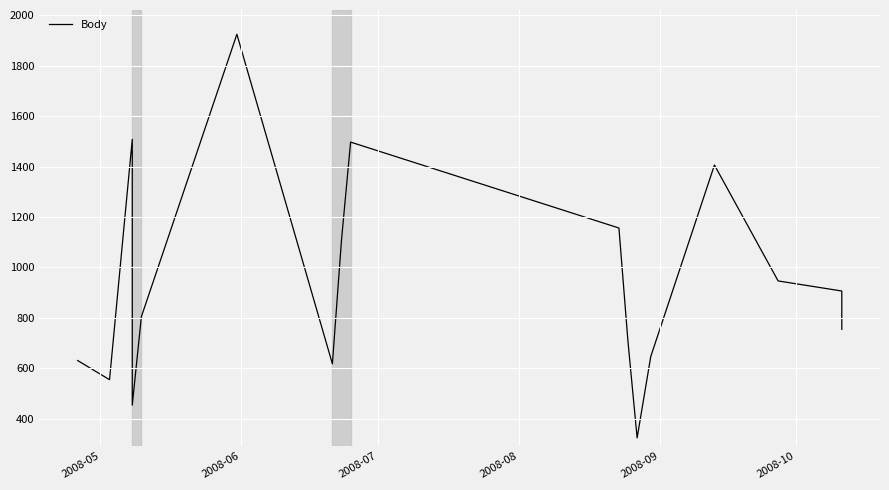

The value at 6 is 874. True or false?

False